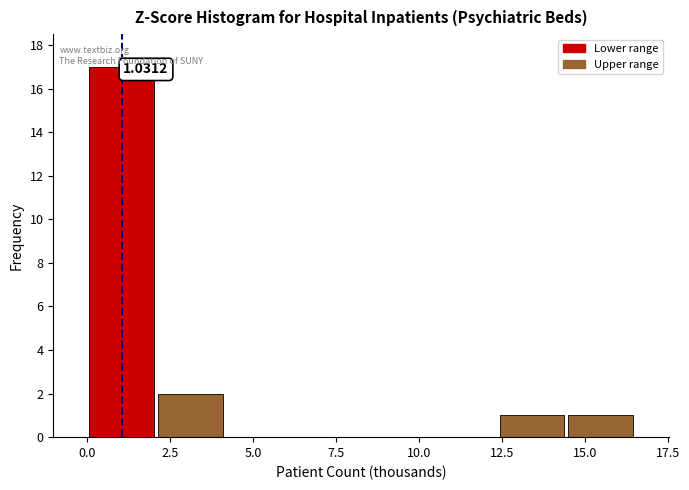

Over which range of the x-axis is the bar tallest?

0.0 to 2.0